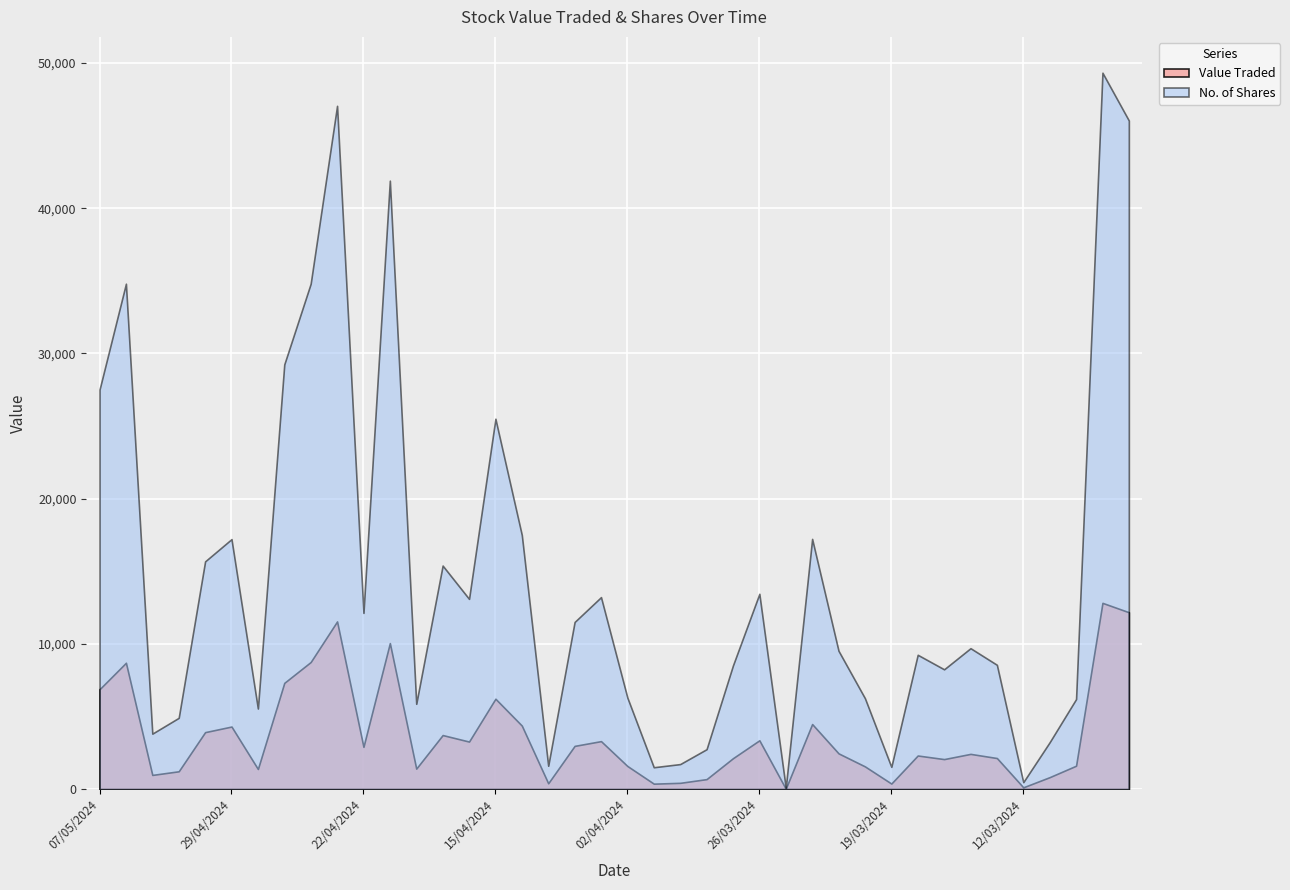

True or false: Value Traded has a value of 2006 at 24/03/2024.

False